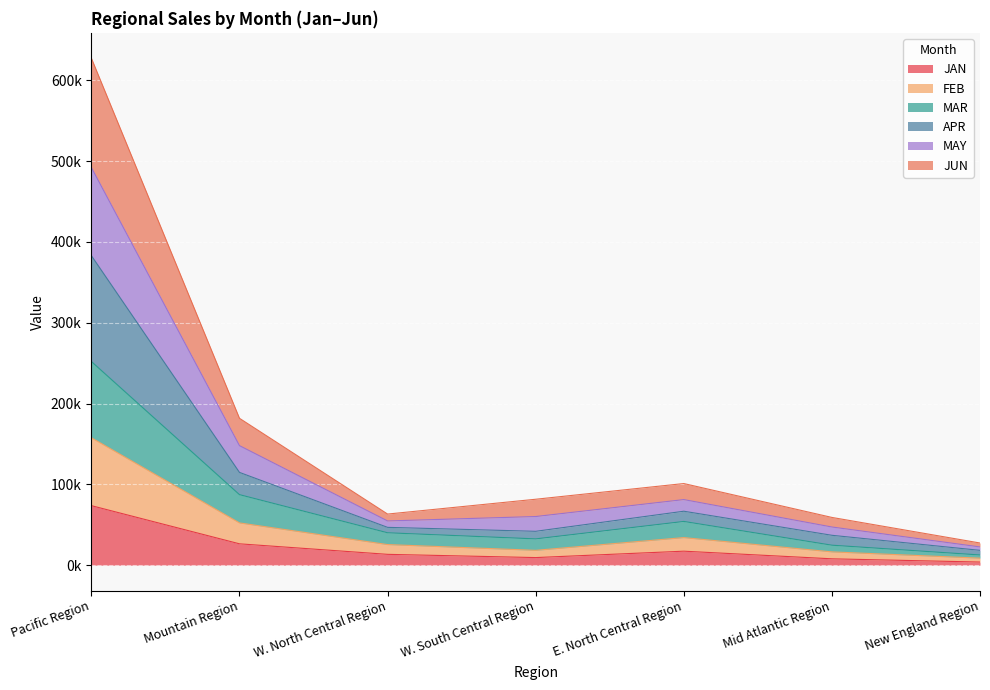

What are all the series names shown in the legend?

JAN, FEB, MAR, APR, MAY, JUN